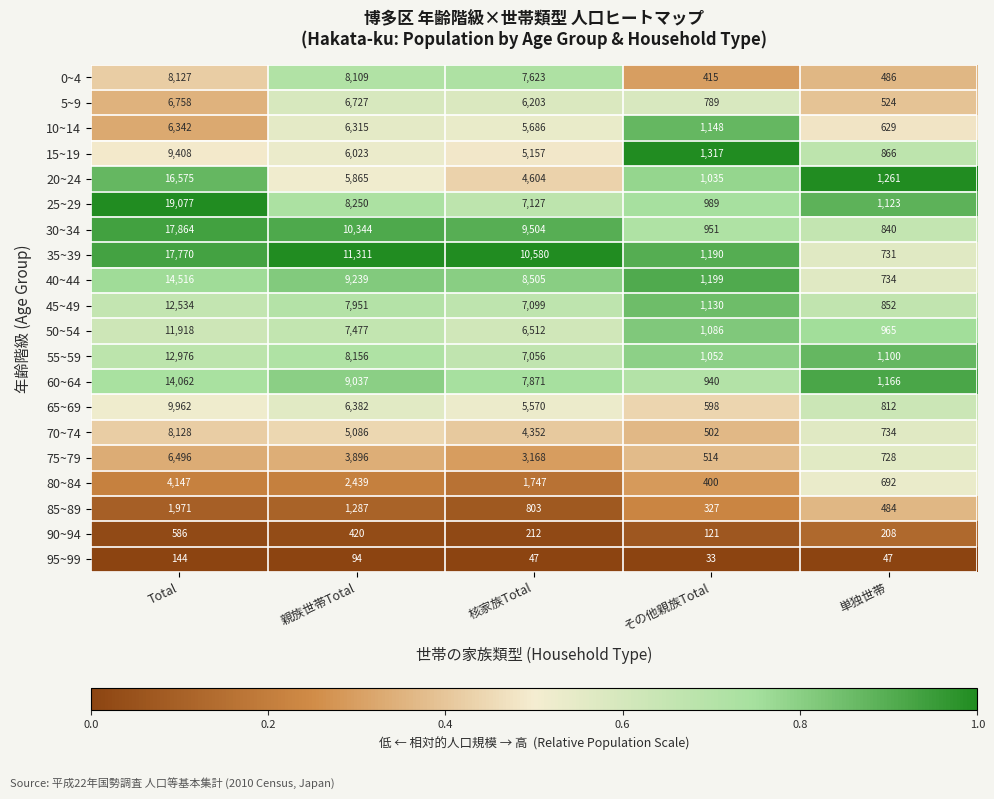

At which category does the chart reach its minimum across all series?

その他親族Total